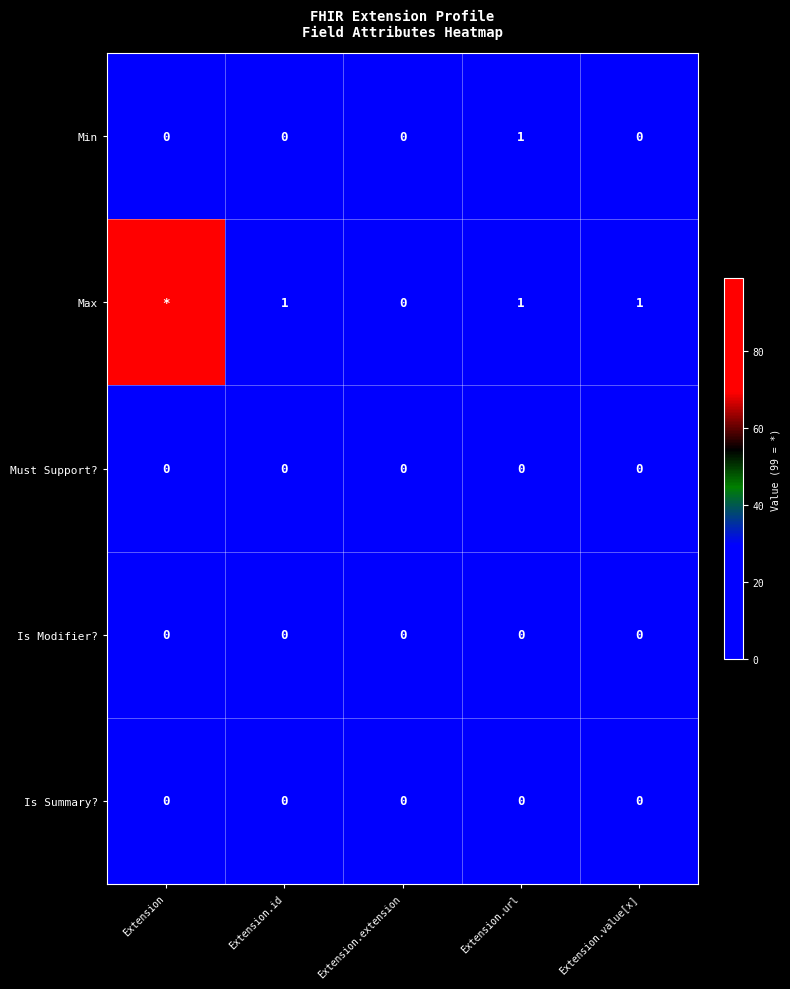

How many data points in Min are above 0?

1